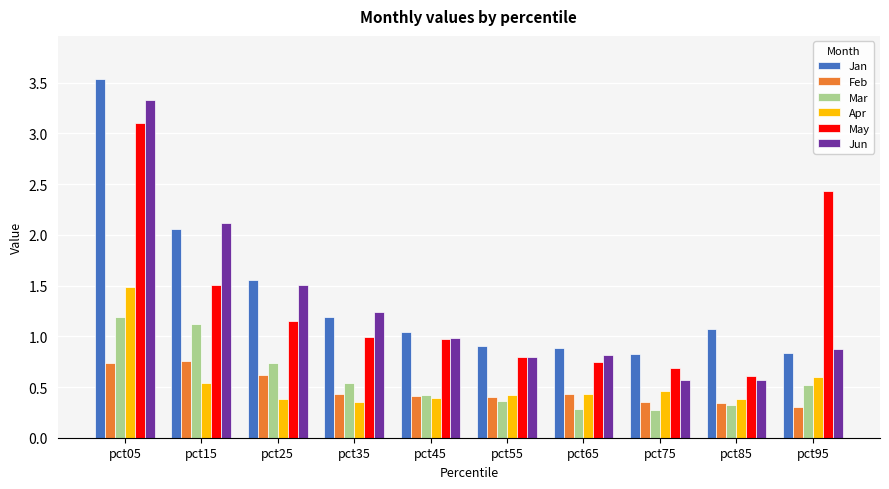

How many bars are there in total?

60